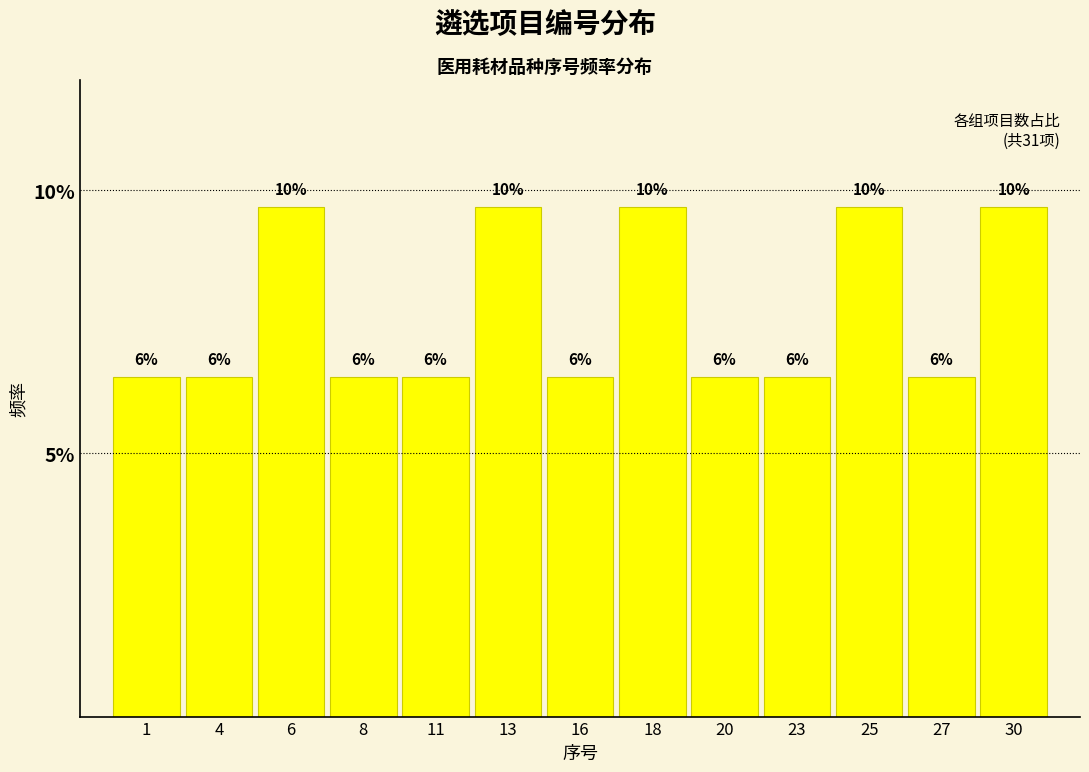

Are the bars horizontal?

No